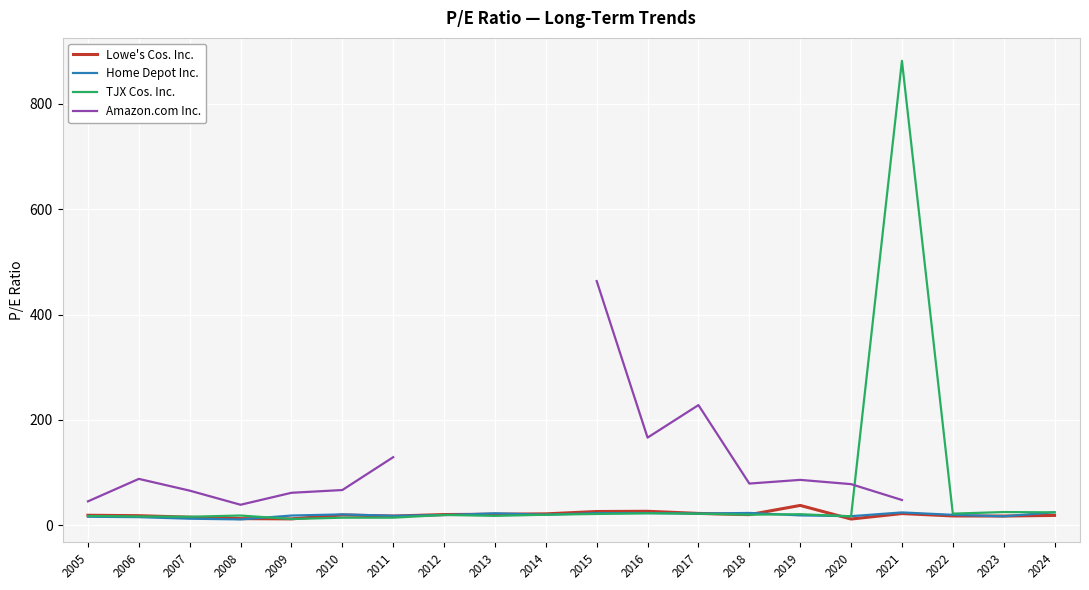

Does the chart display data point markers on the line(s)?

No